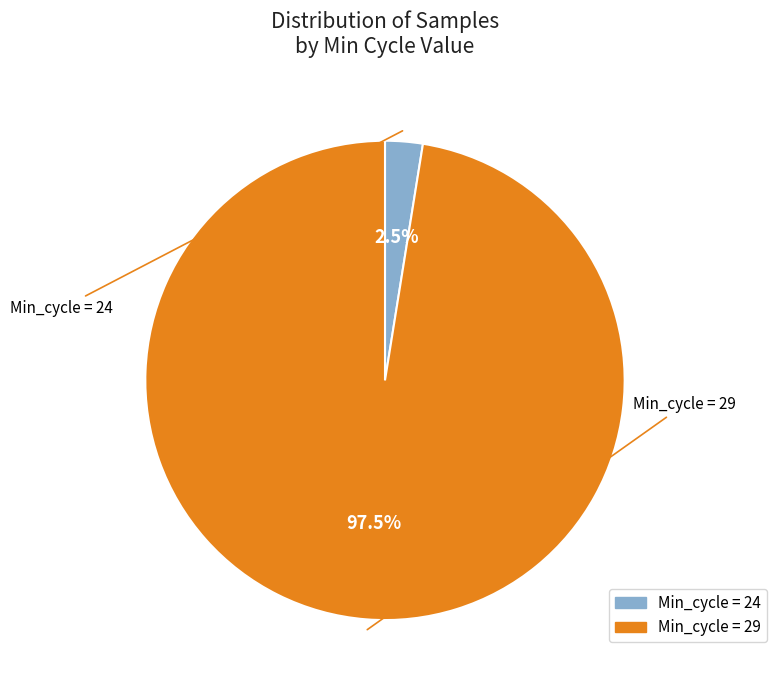

Does any single category account for the majority?

Yes